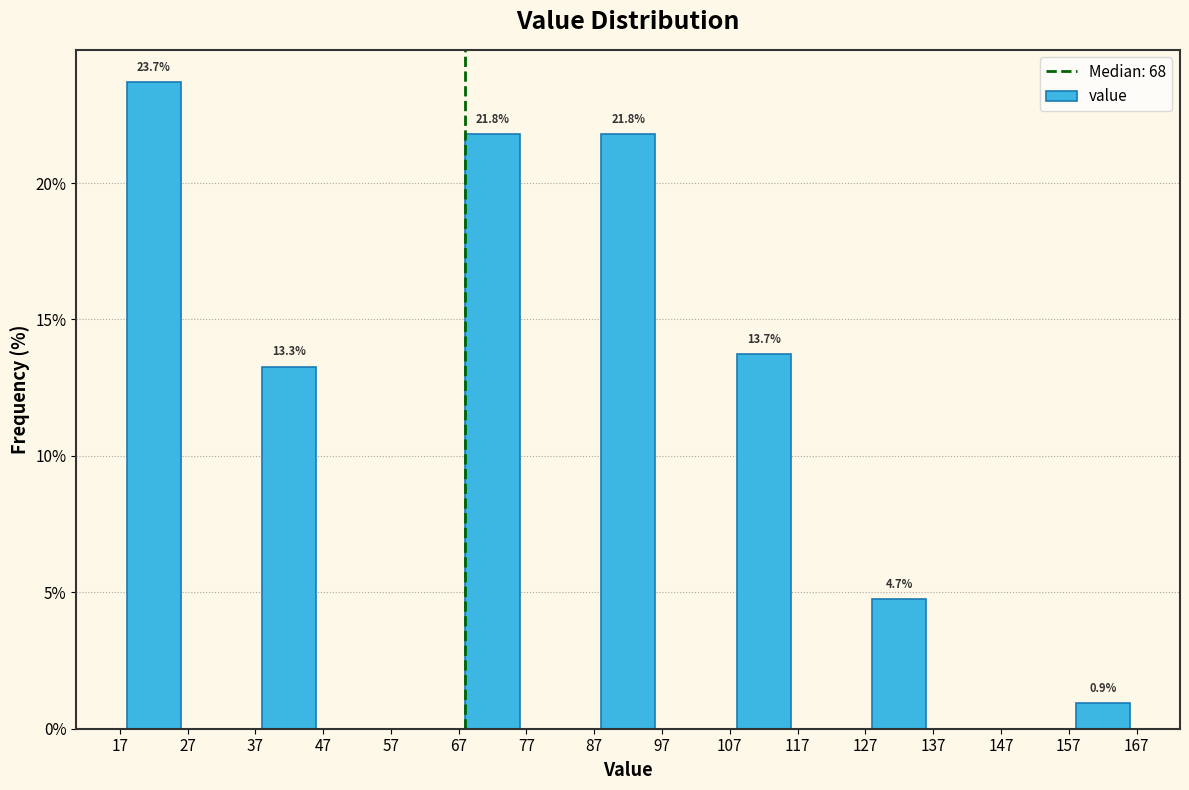

Over which range of the x-axis is the bar tallest?

17 to 27